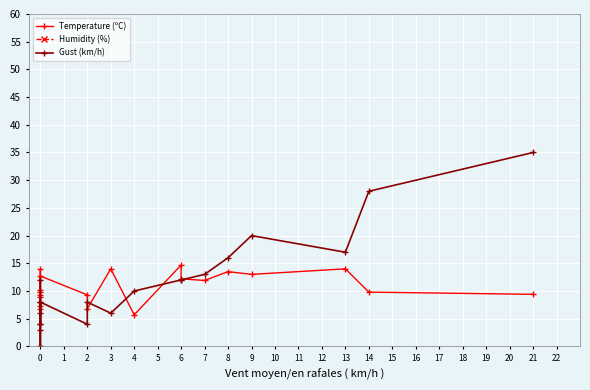

How many interior local valleys does the Humidity (%) series have?

6